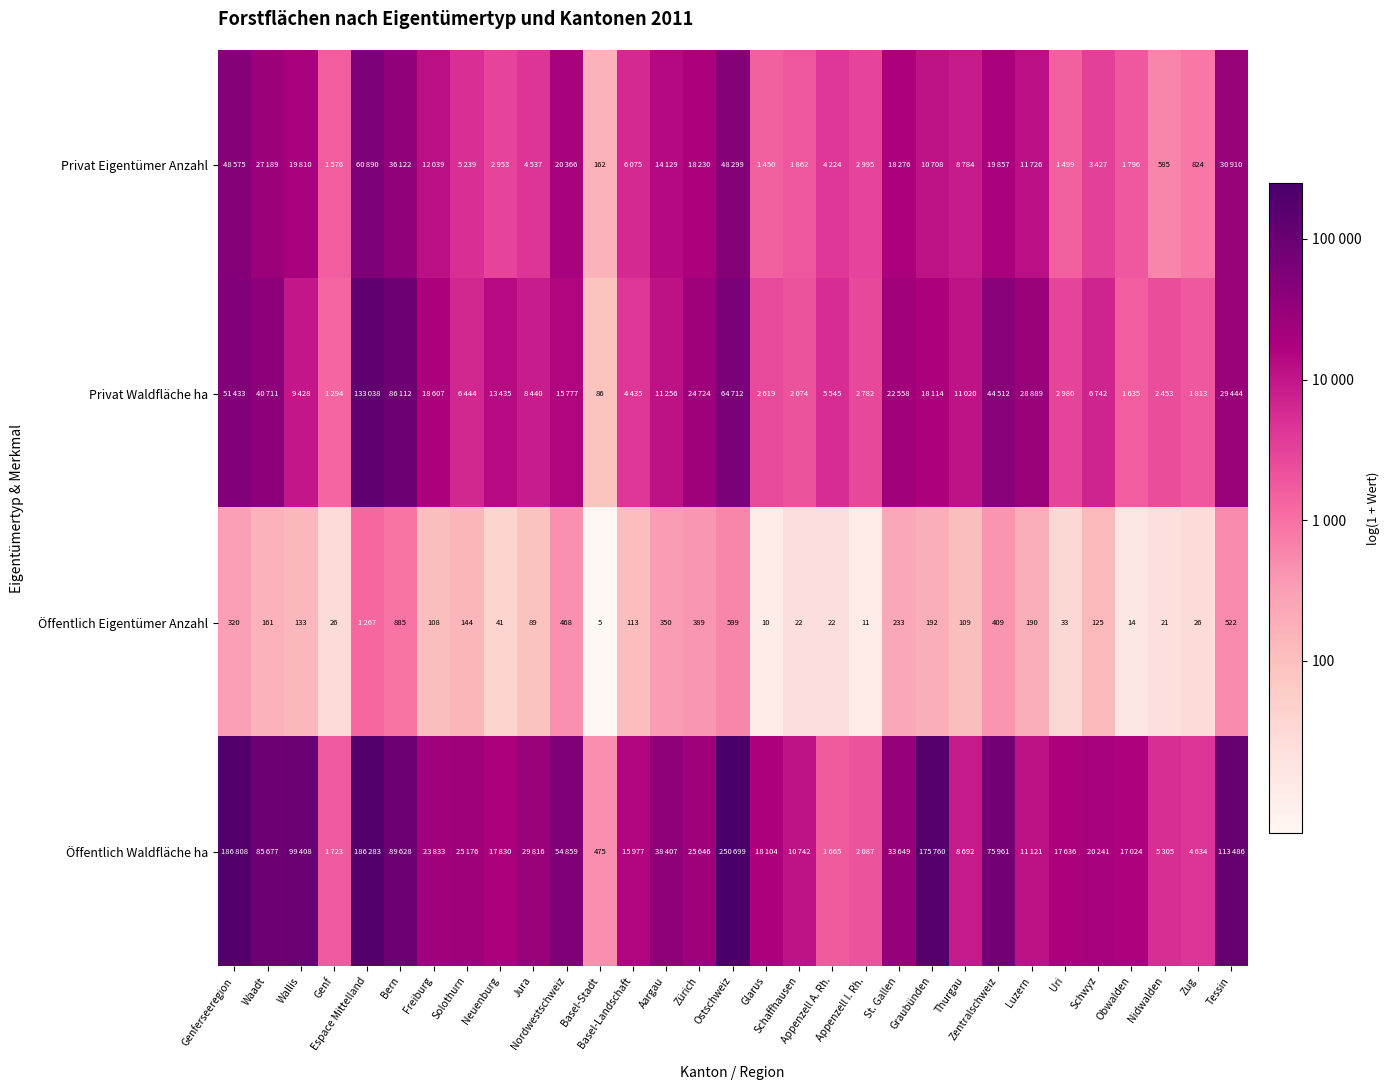

Is the value of Öffentlich Eigentümer Anzahl at Basel-Stadt greater than the value of Öffentlich Waldfläche ha at Freiburg?

No